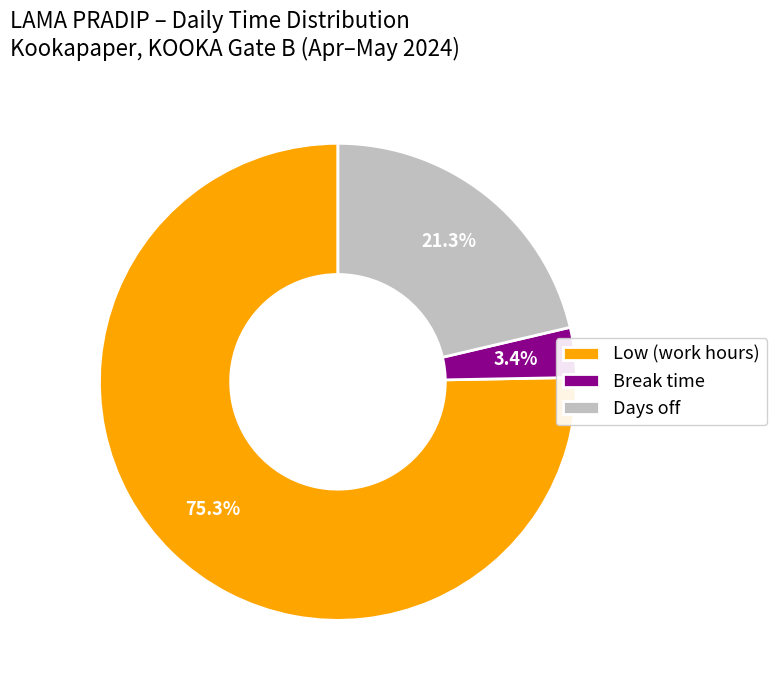

Is Break time the majority of the pie?

No